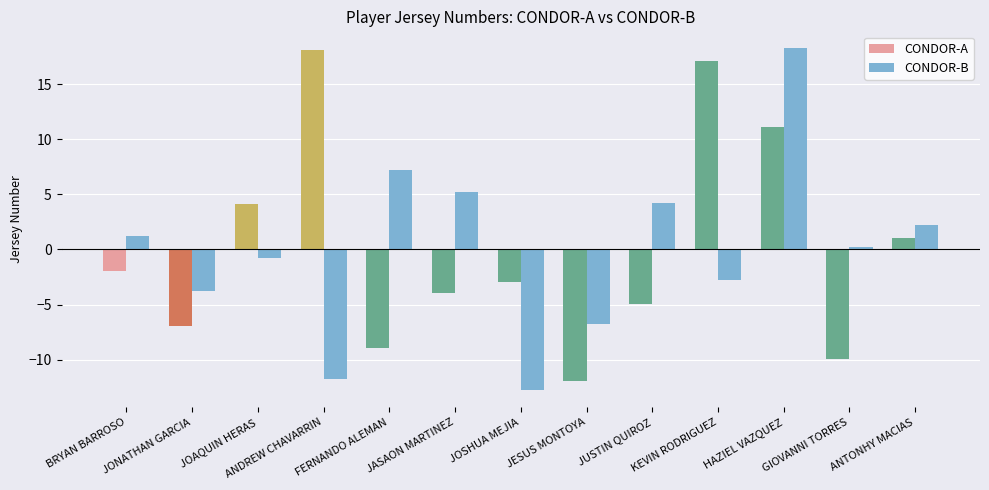

Rank the series by their maximum value, from highest to lowest.

CONDOR-A, CONDOR-B